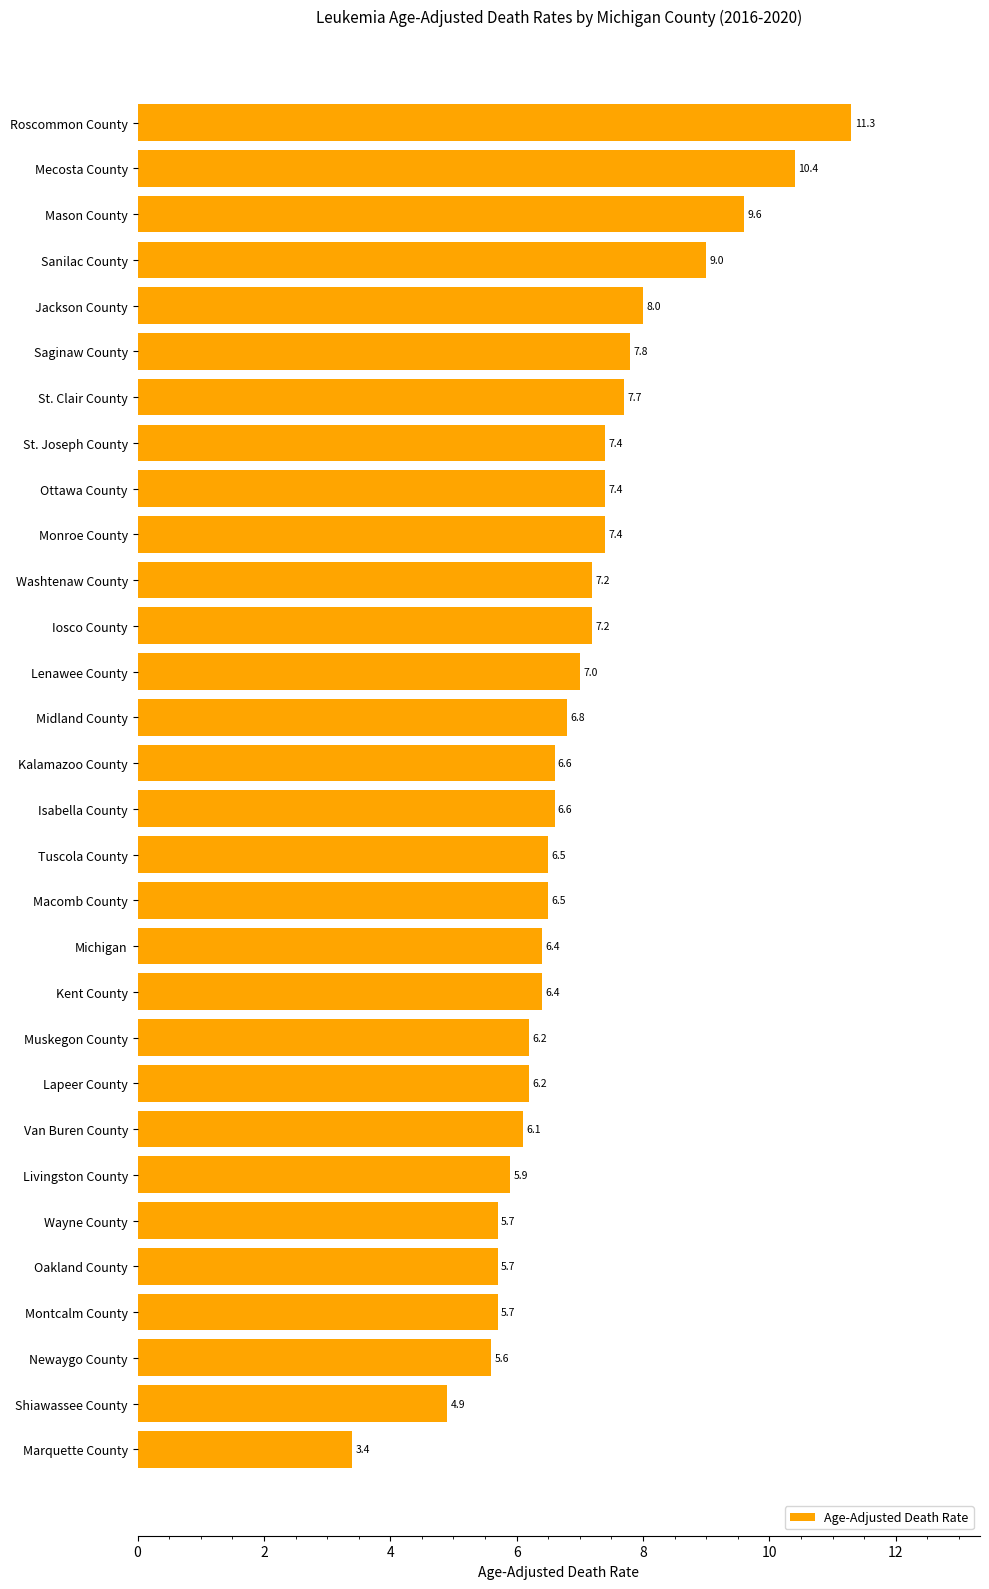

Which category has the lowest value across all series?

Marquette County